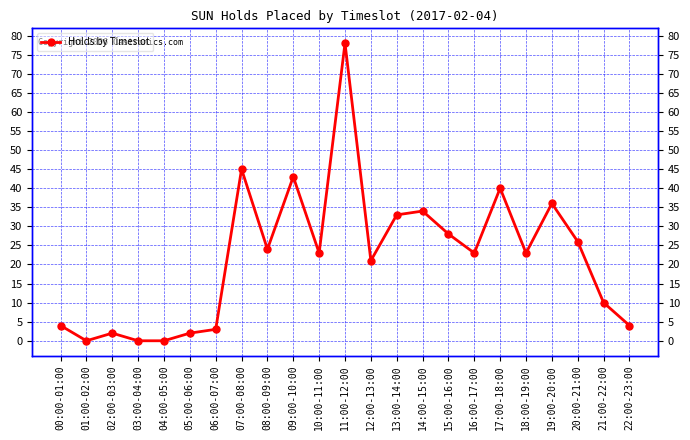

At which category does the chart reach its peak across all series?

11:00-12:00